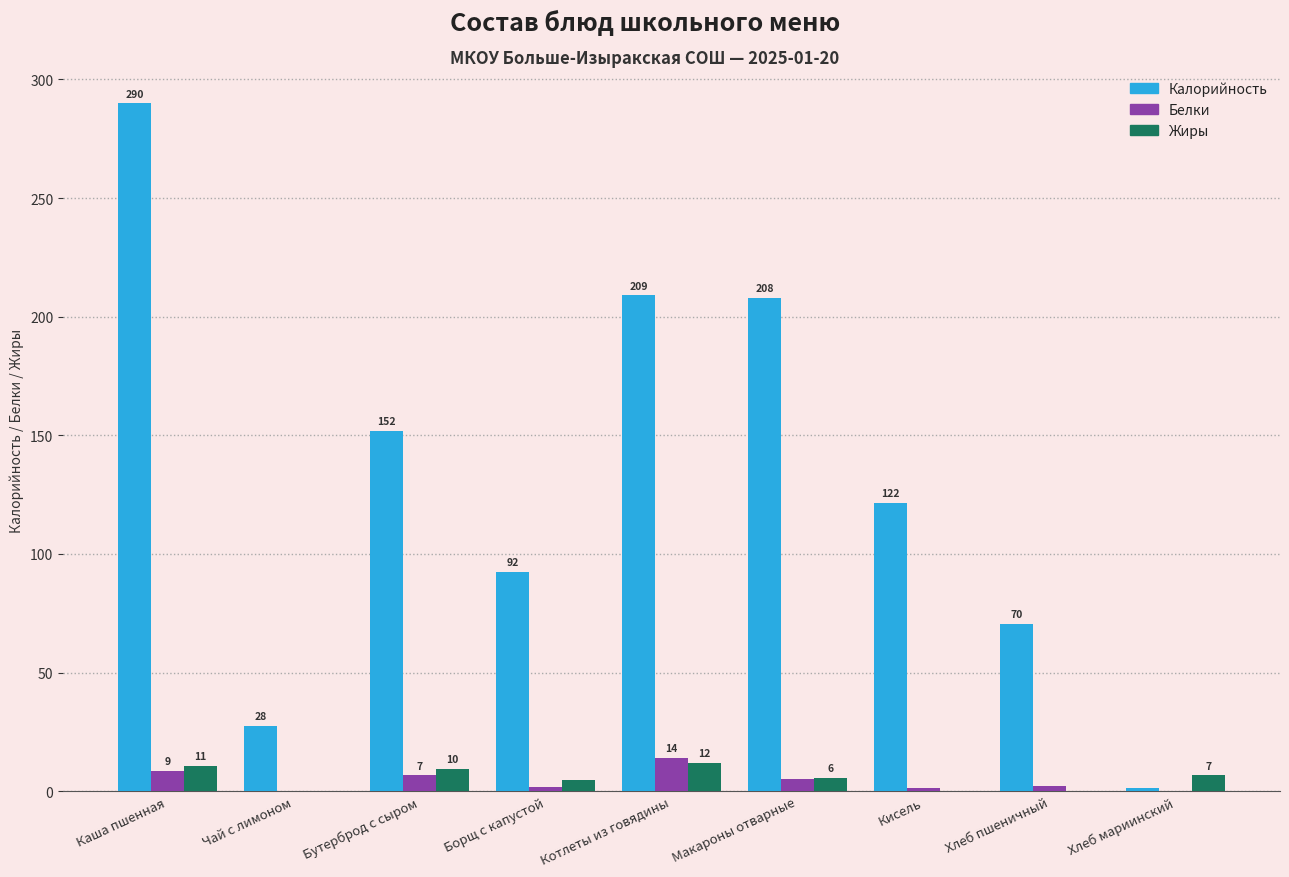

What is the difference between the highest and lowest values at Макароны отварные?

203.0